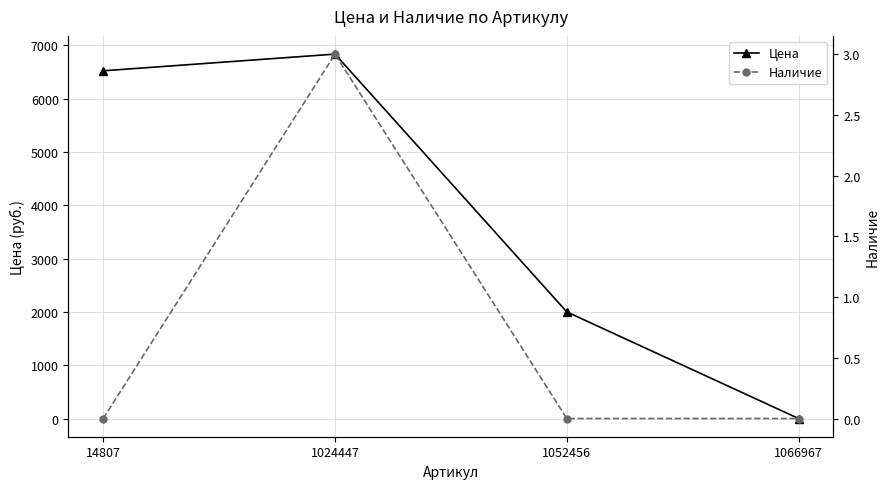

Reading left to right, transcribe all the data shown in this chart.

Цена: 6520	6833	1999	0
Наличие: 0	3	0	0